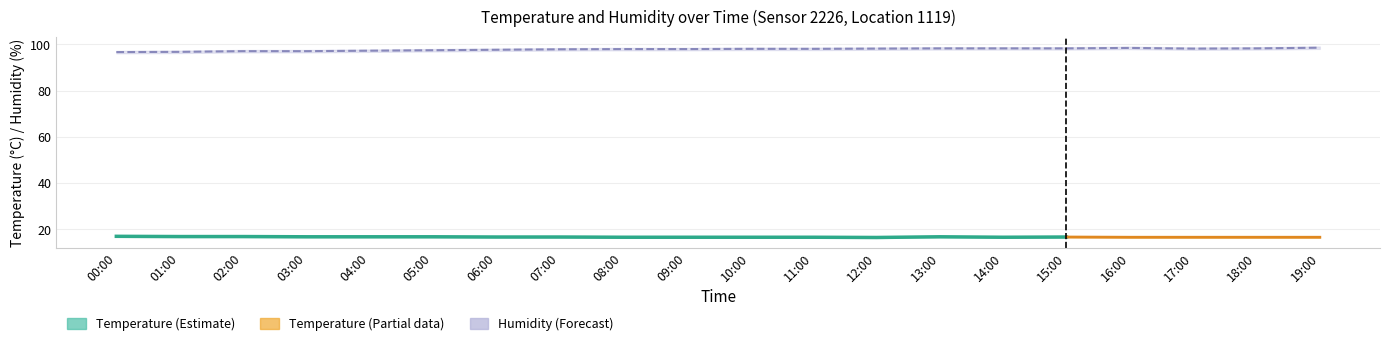

Where is the first local minimum for humidity_upper?

17:00